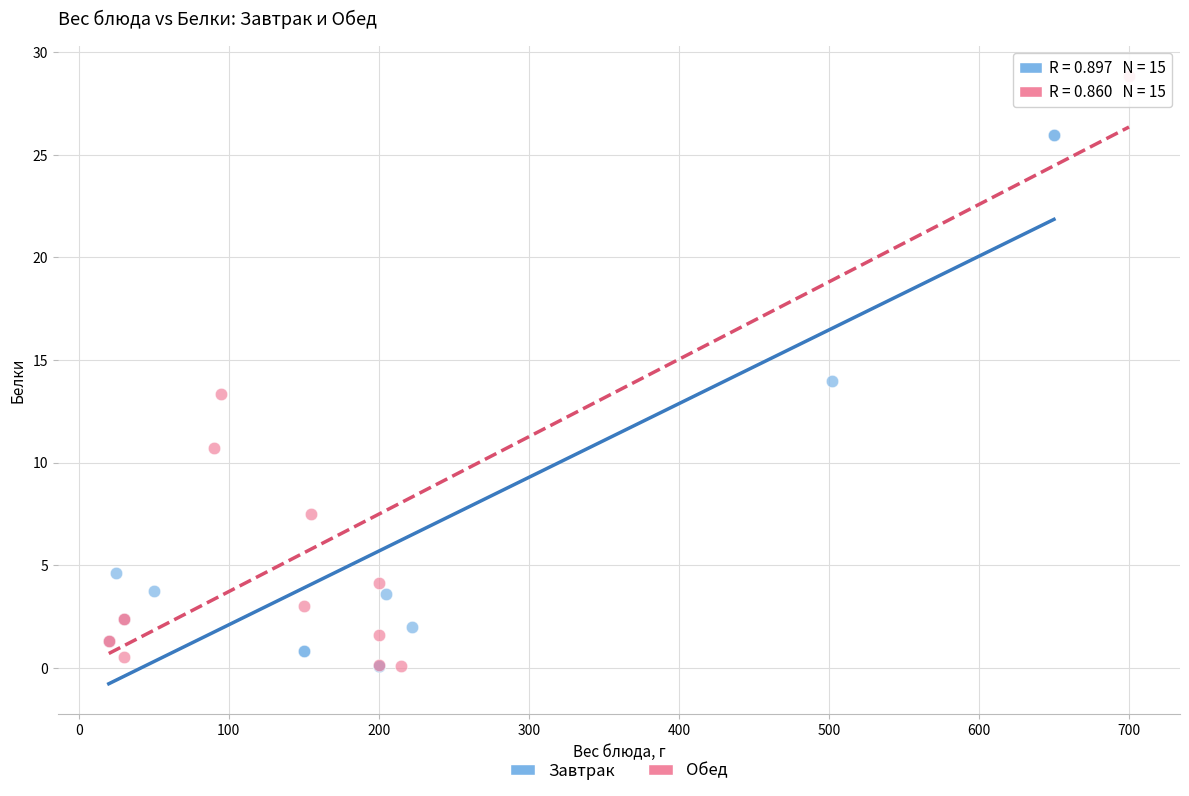

Which series contains the highest Y value?

Обед